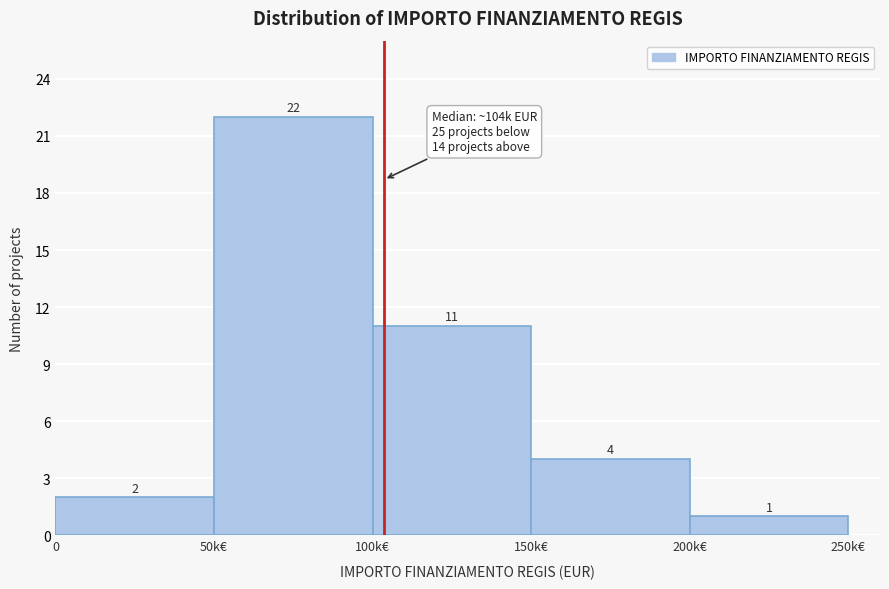

Reading left to right, list all the values displayed in this chart.

2	22	11	4	1